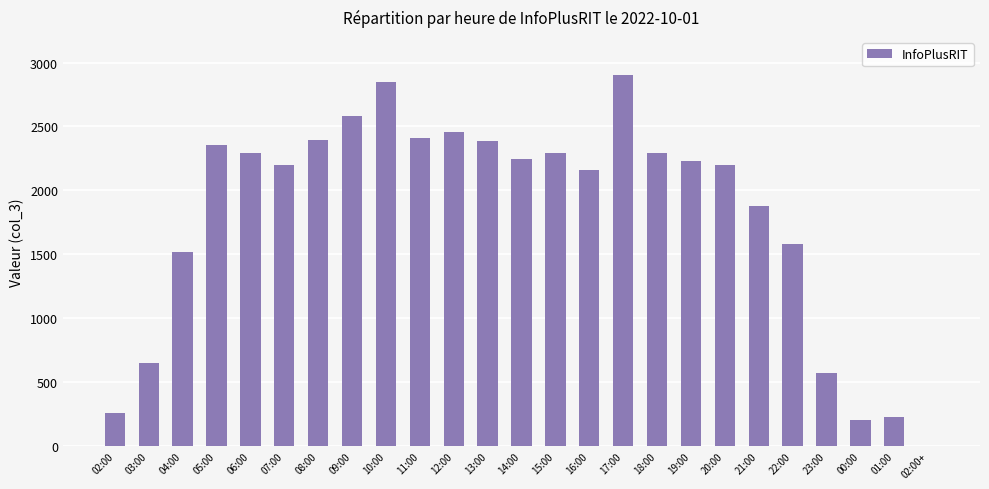

Are the bars horizontal?

No